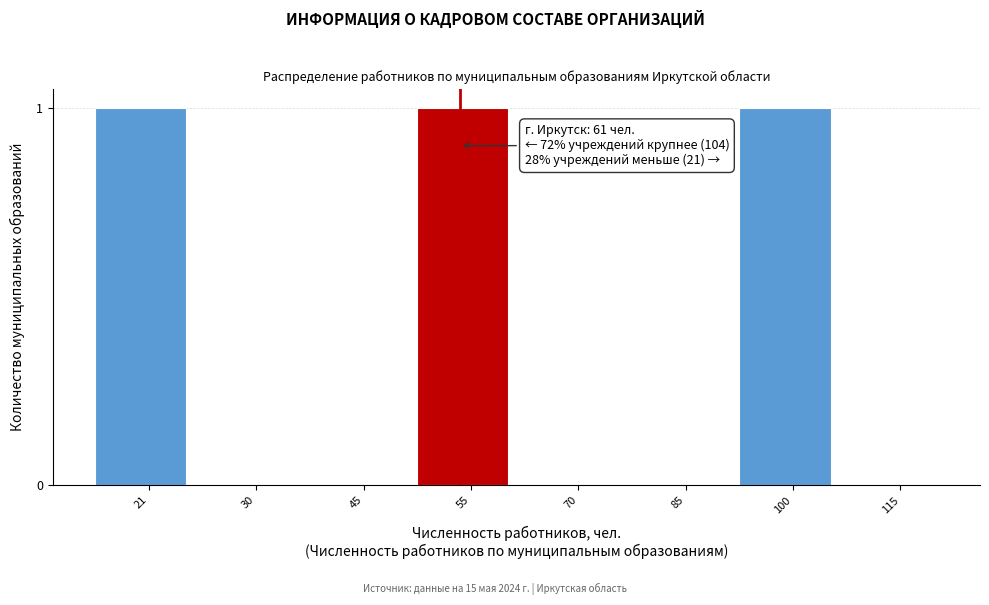

Reading right to left, transcribe all the data shown in this chart.

115=0	100=1	85=0	70=0	55=1	45=0	30=0	21=1